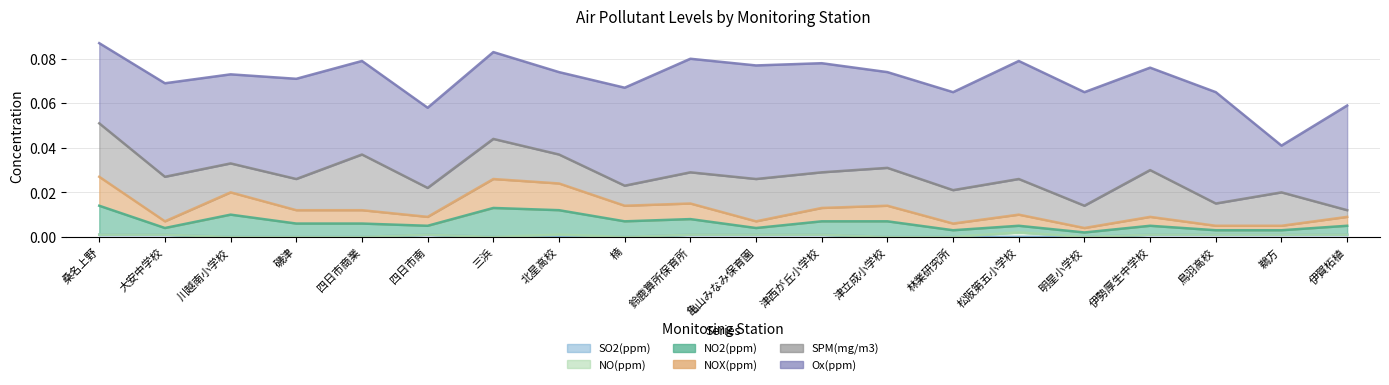

True or false: NO2(ppm) has a value of 0.0 at 伊賀柘植.

True